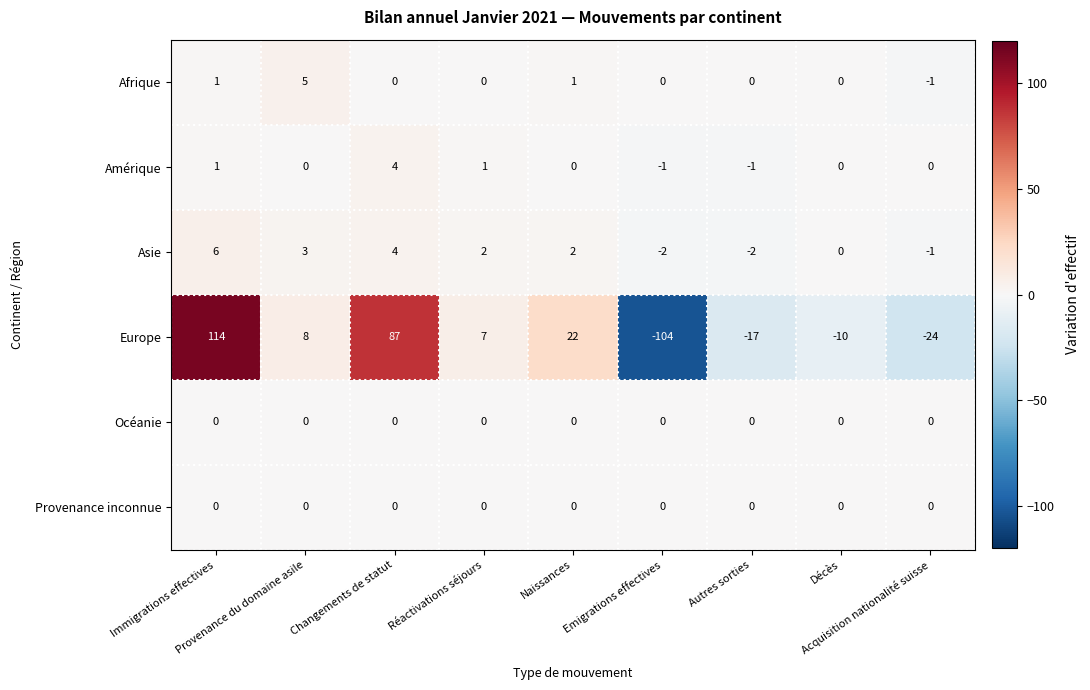

Count the Asie values in the range -1 to 3.

5